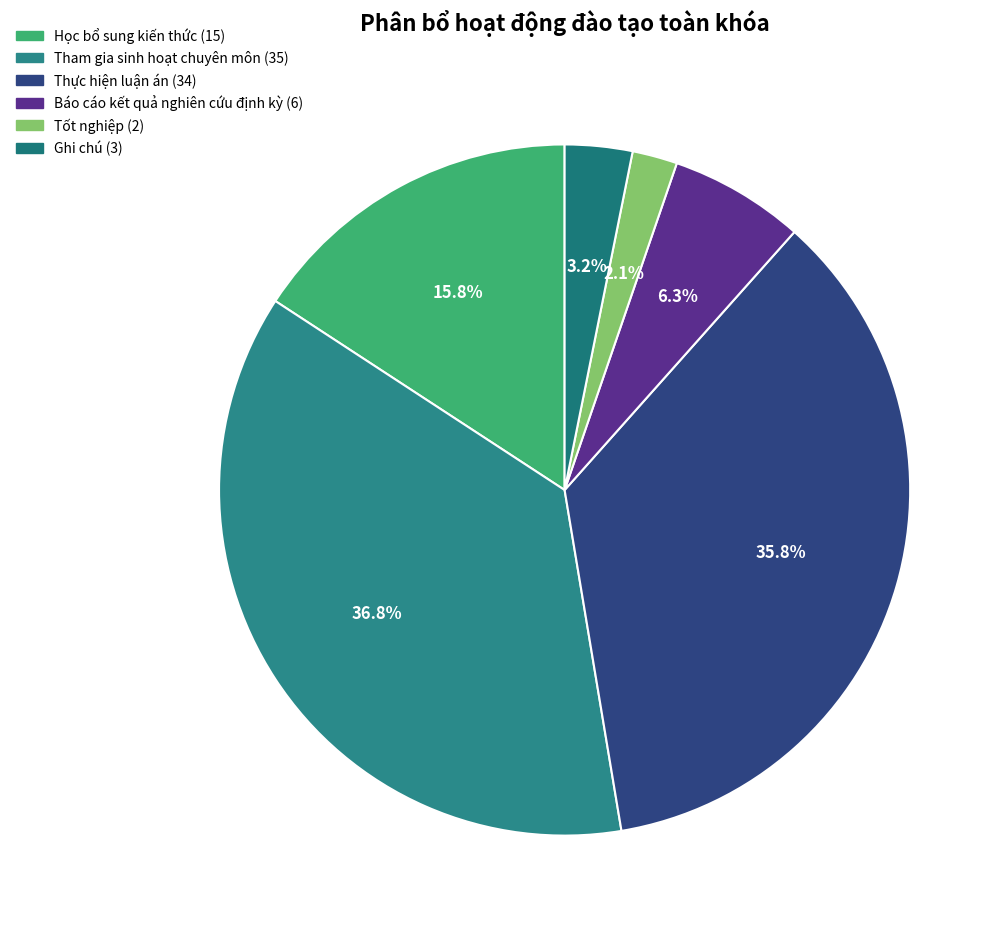

What is the ratio of the value at Báo cáo kết quả nghiên cứu định kỳ to the value at Thực hiện luận án?

0.2